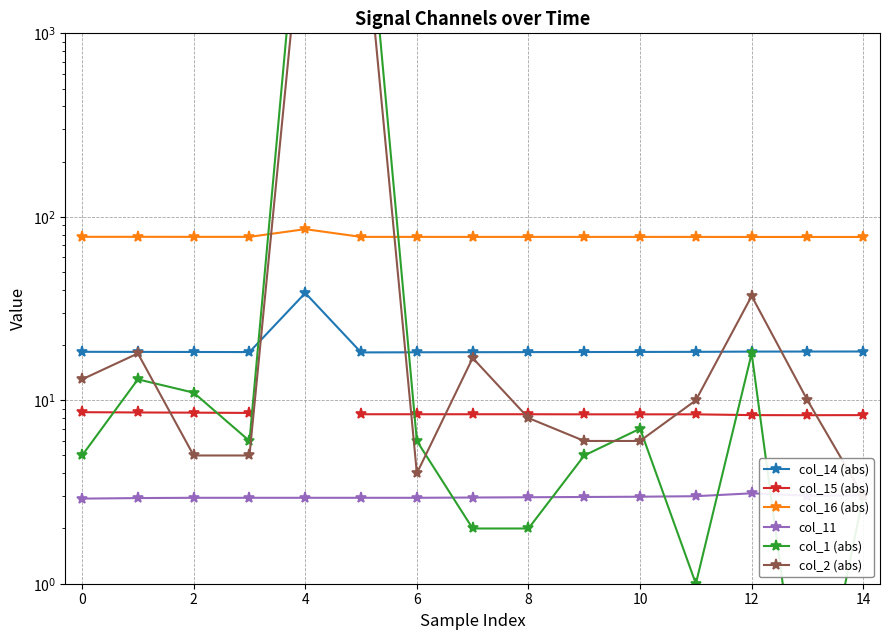

Between 2 and 14, which is larger?

14